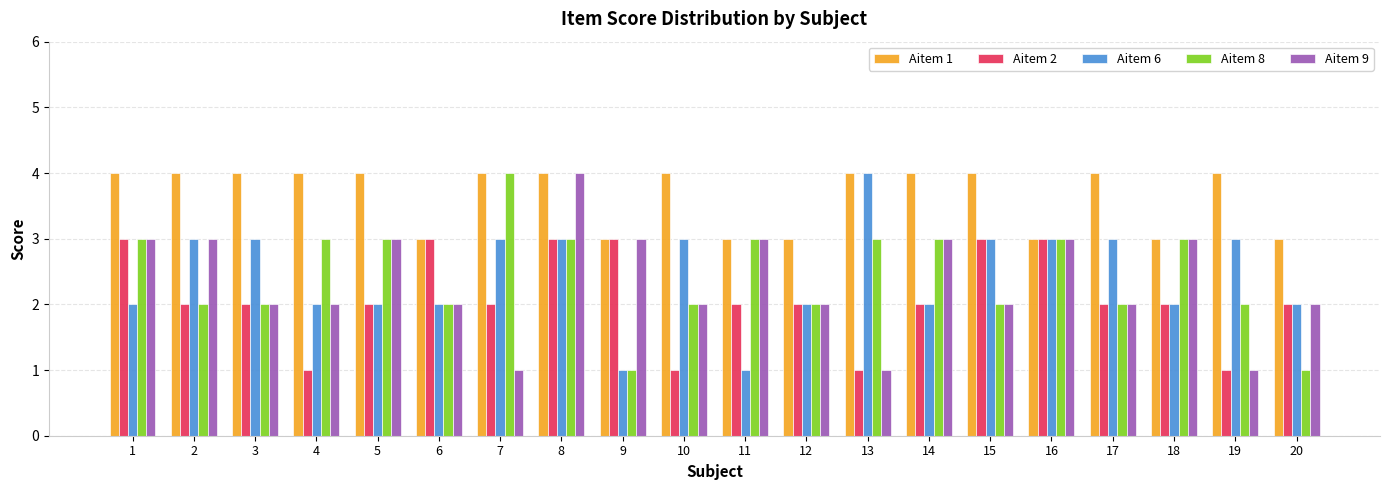

What is the approximate value of Aitem 6 at 17?

3